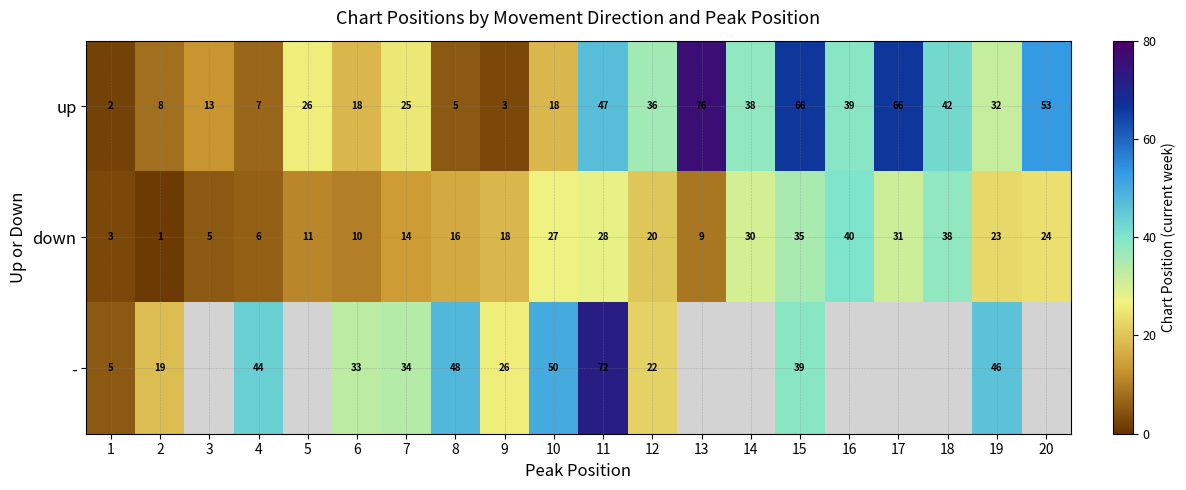

At which label does up first exceed 32?

11